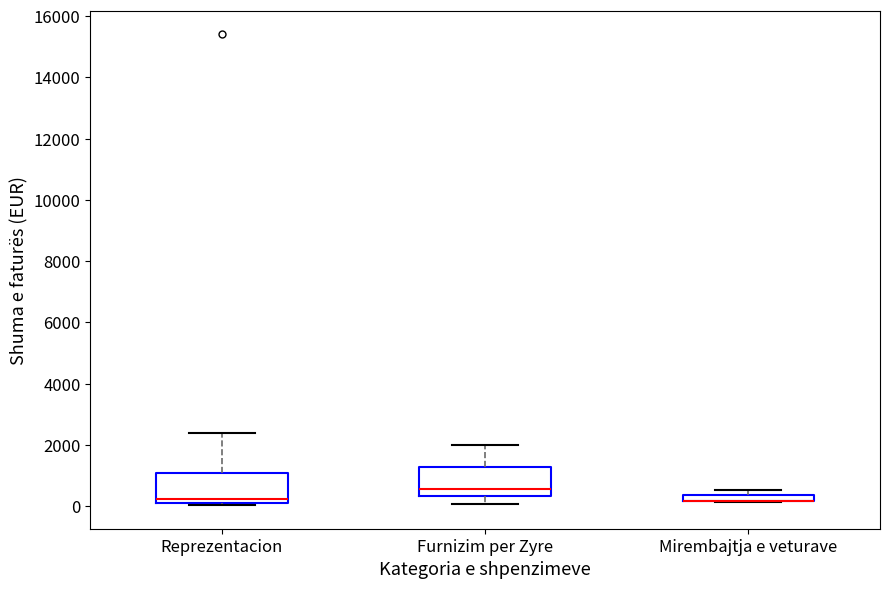

Where is the upper edge of the box for Reprezentacion on the y-axis? The values are not printed on the chart, so give them approximately, as read against the axis.

1000